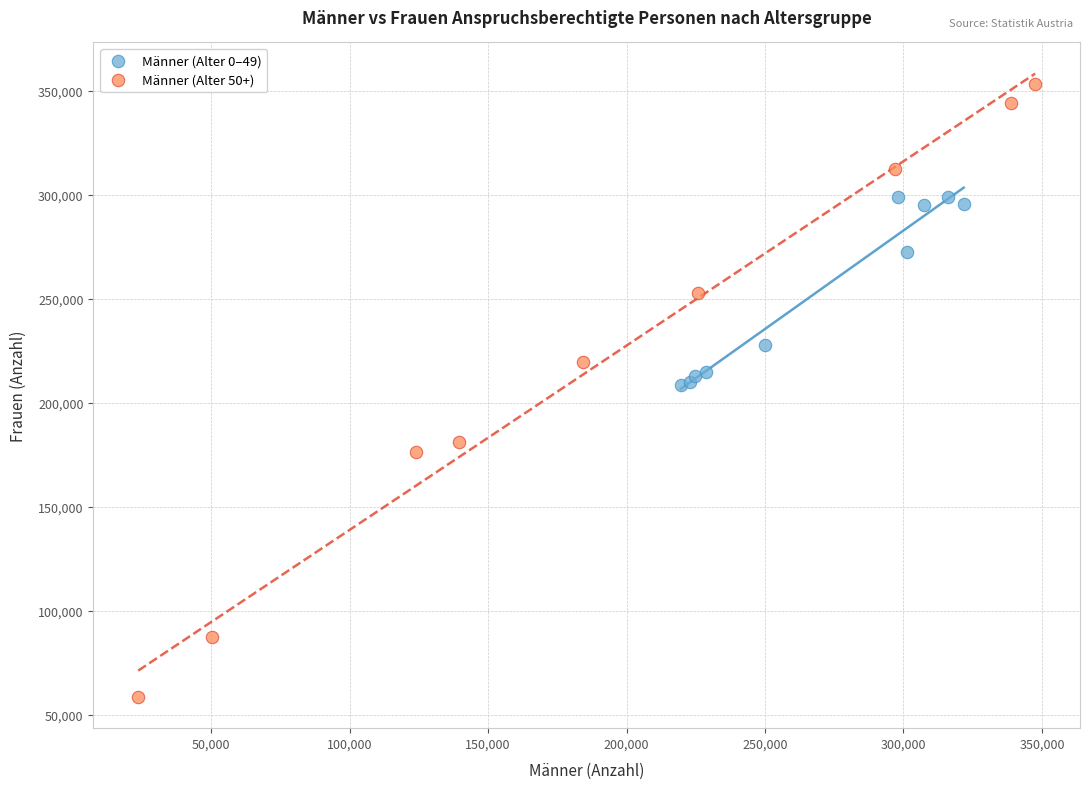

Which series reaches the minimum Y coordinate?

Männer (Alter 50+)